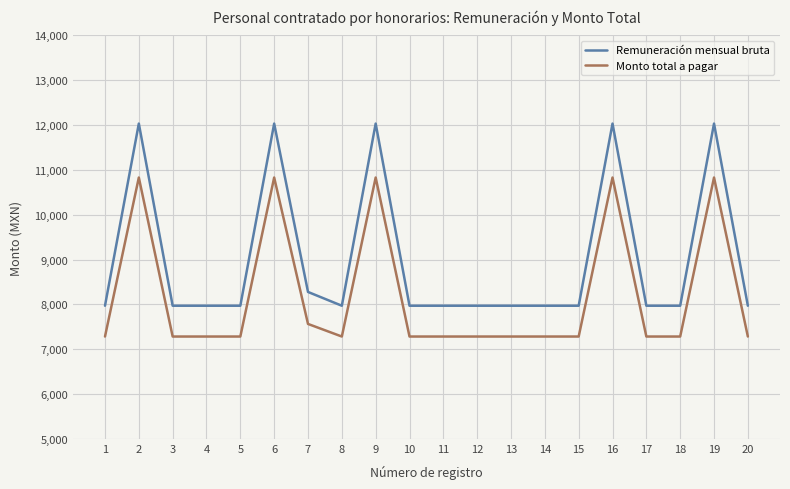

Which series has the widest spread of values?

Remuneración mensual bruta